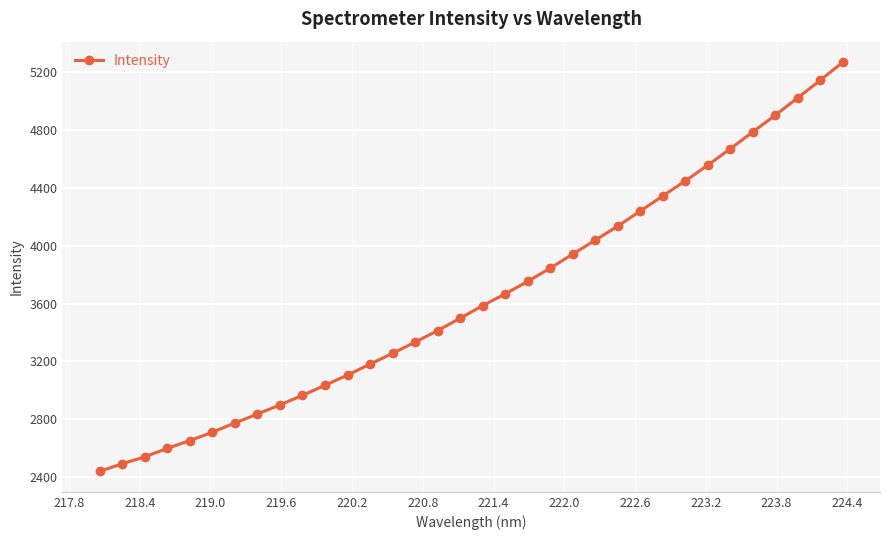

What is the average value?

3649.7